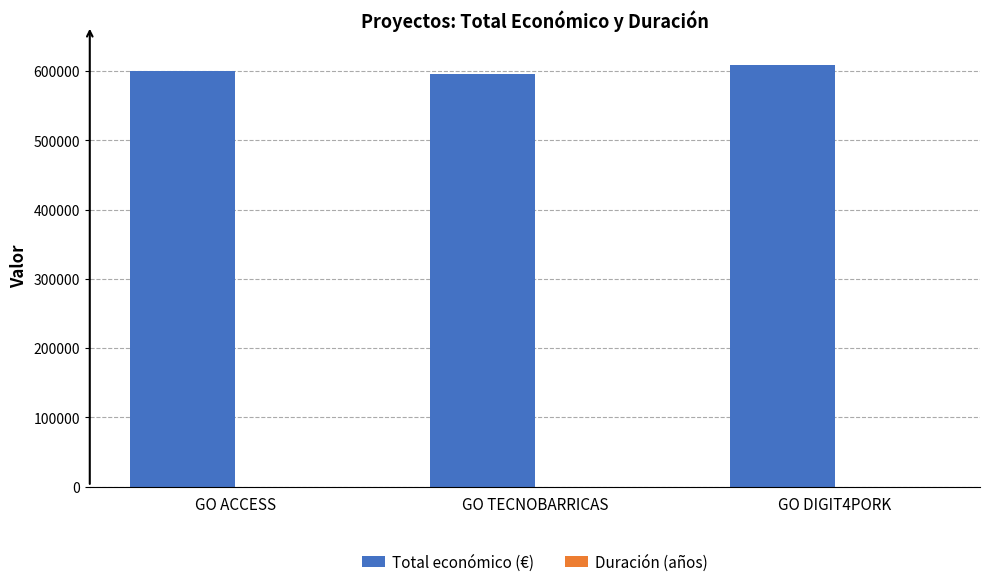

How many groups of bars are there?

3